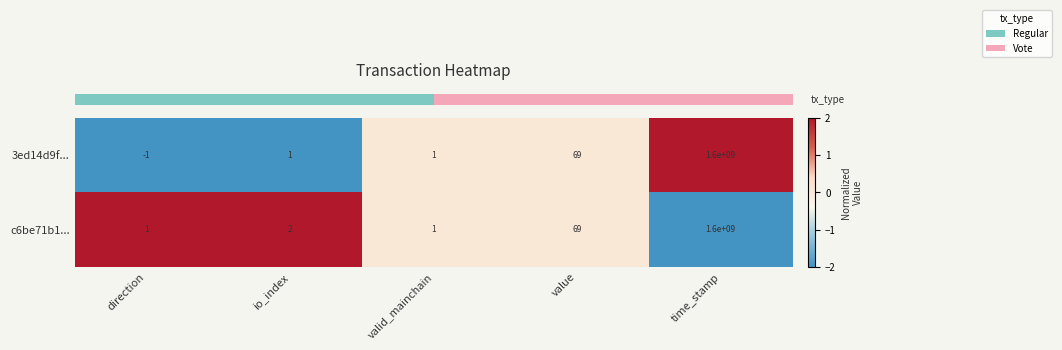

Read the 3ed14d9f... value at time_stamp.

1600000000